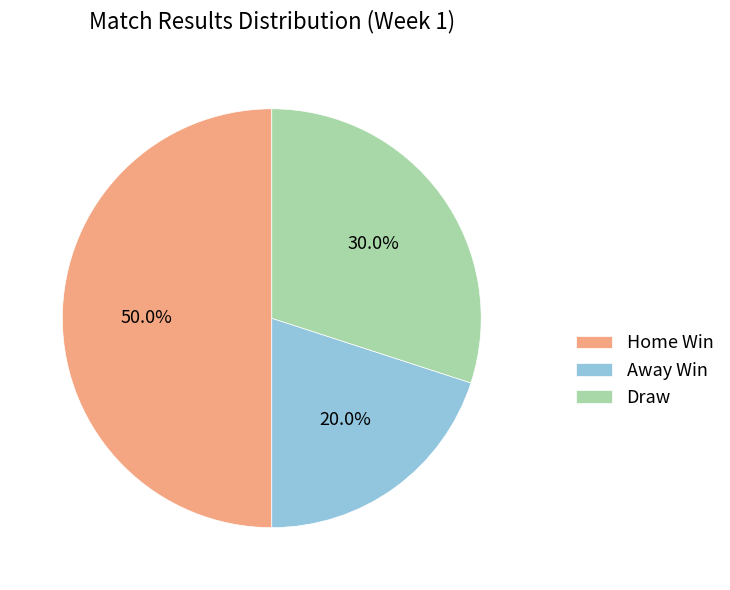

Combined, what portion of the pie is Draw and Away Win?

50.0%